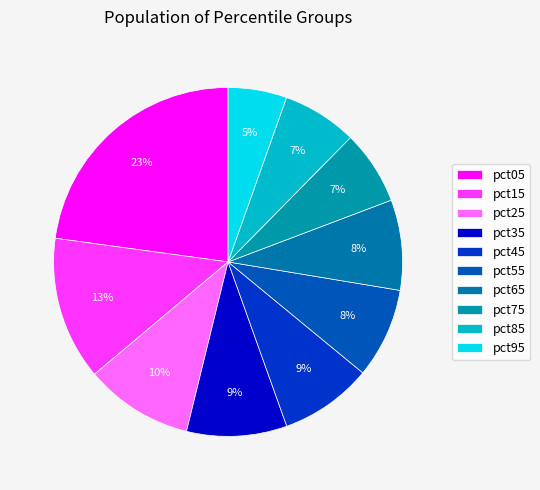

Does pct75 account for over 50% of the chart?

No